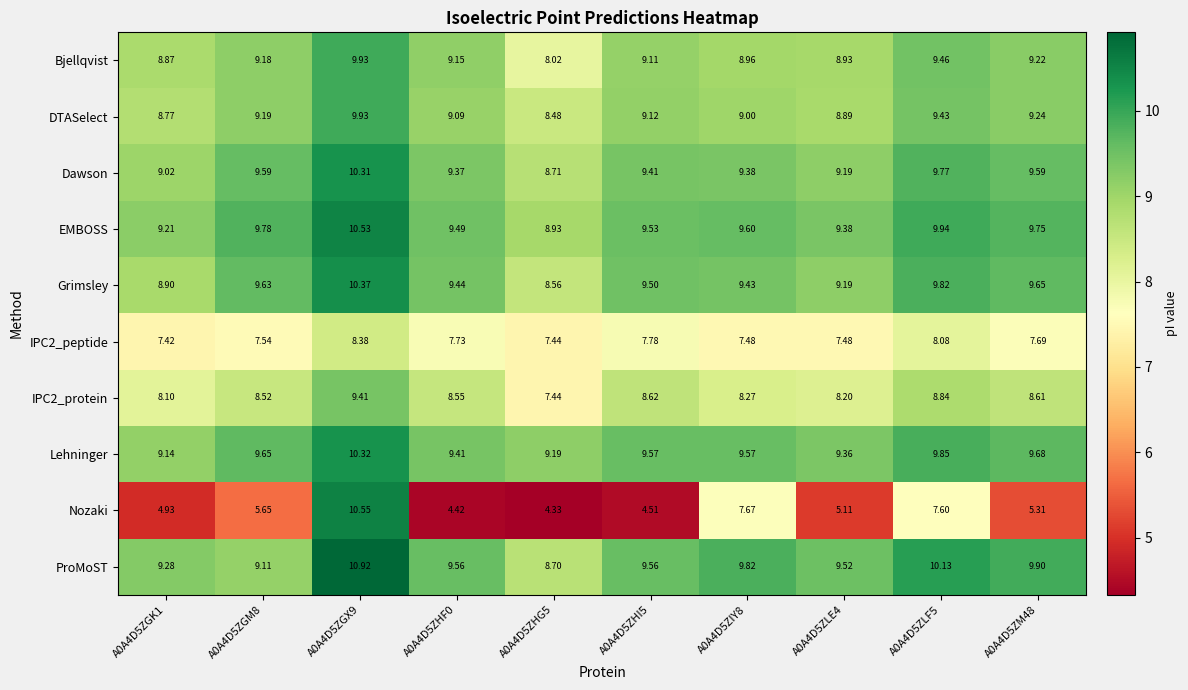

Which series has the widest spread of values?

Nozaki